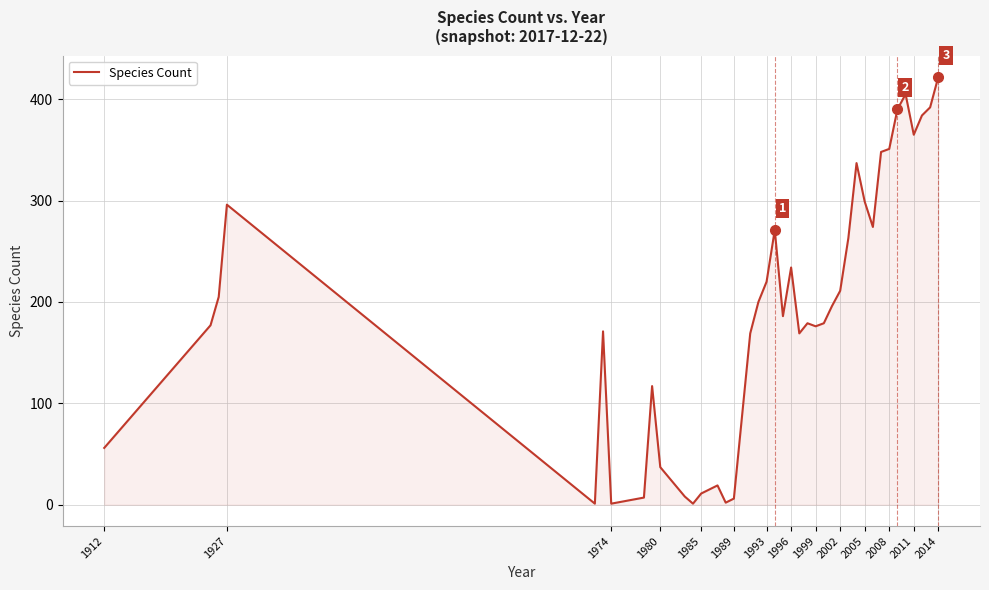

What is the greatest value displayed?

422